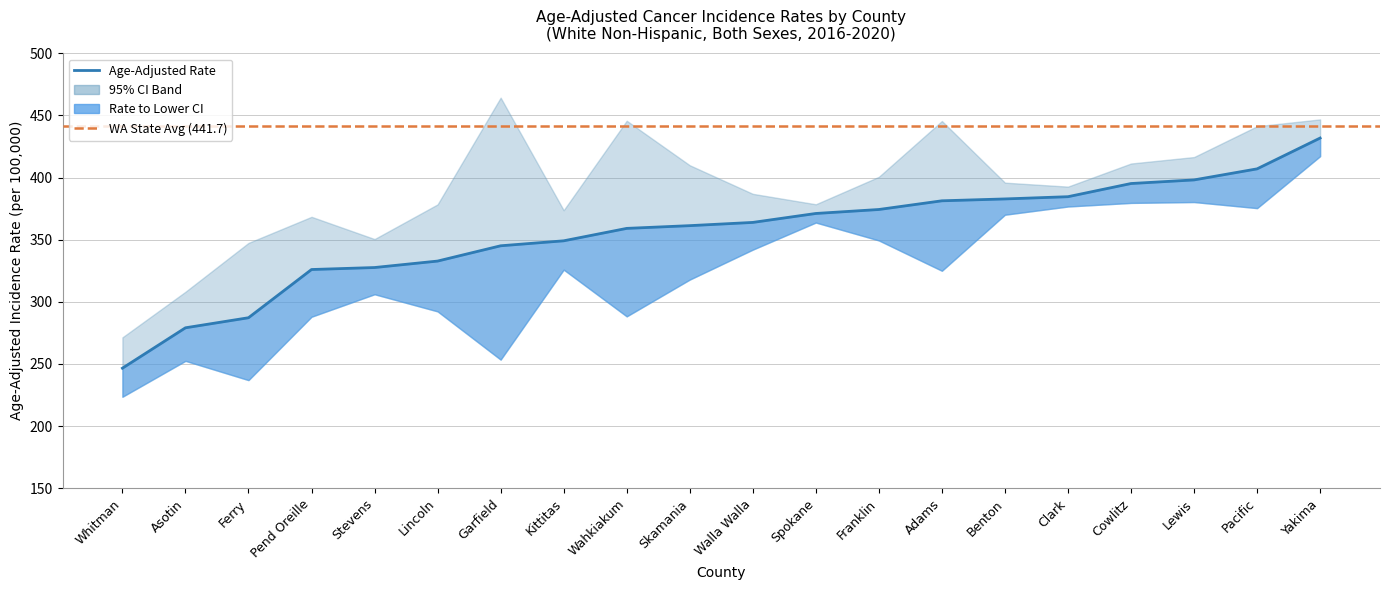

What is the highest value of the Age-Adjusted Rate series?

431.8